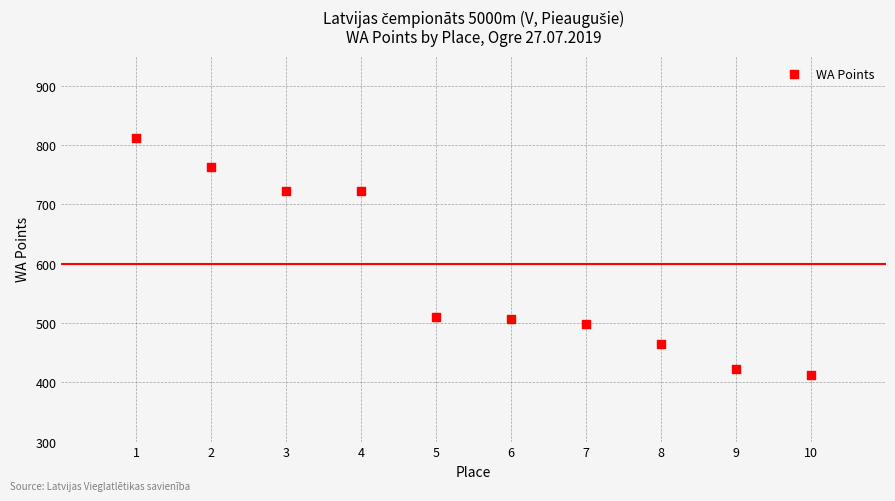

What is the average X value?

6